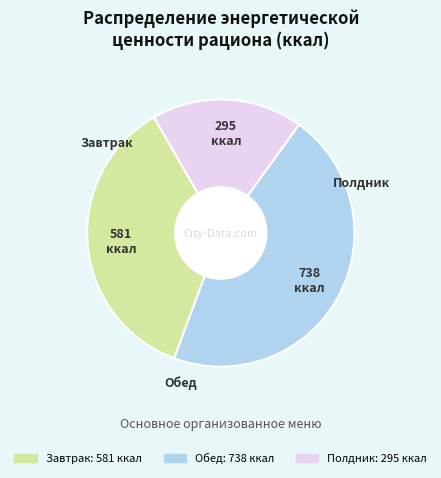

How many slices are in this pie chart?

3